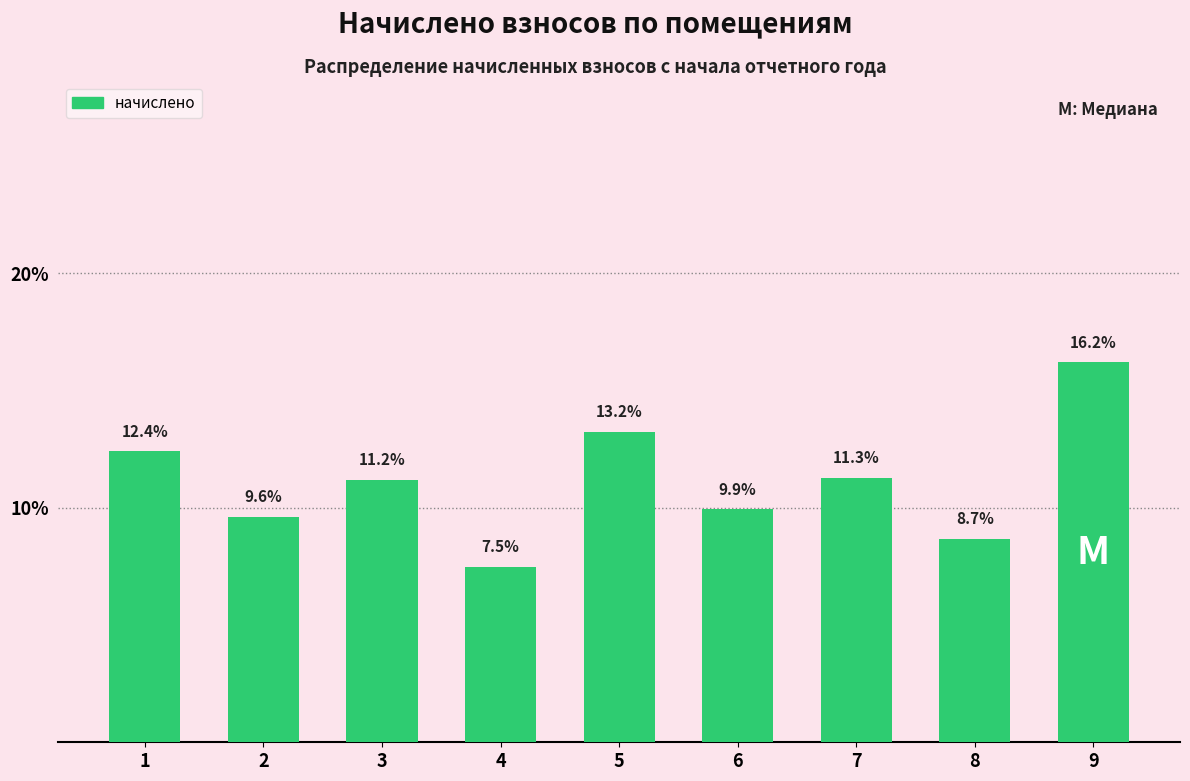

Reading left to right, list all the values displayed in this chart.

1=12.4	2=9.6	3=11.2	4=7.5	5=13.2	6=9.9	7=11.3	8=8.7	9=16.2